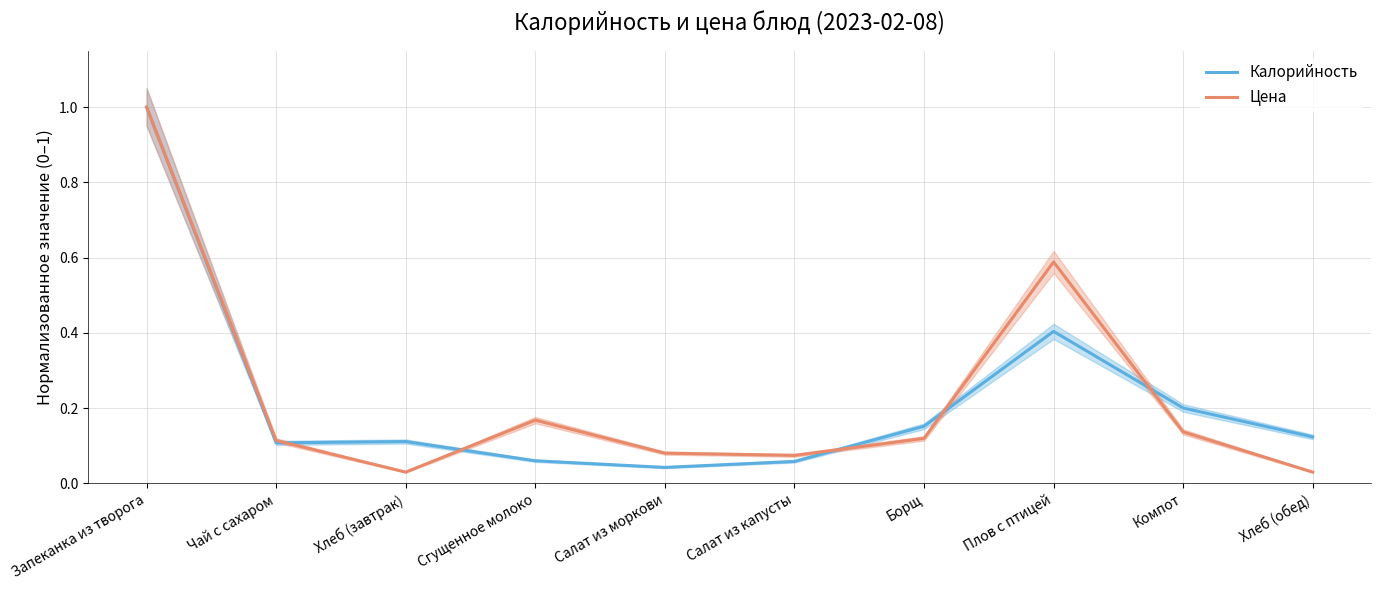

How many lines are shown in the chart?

2